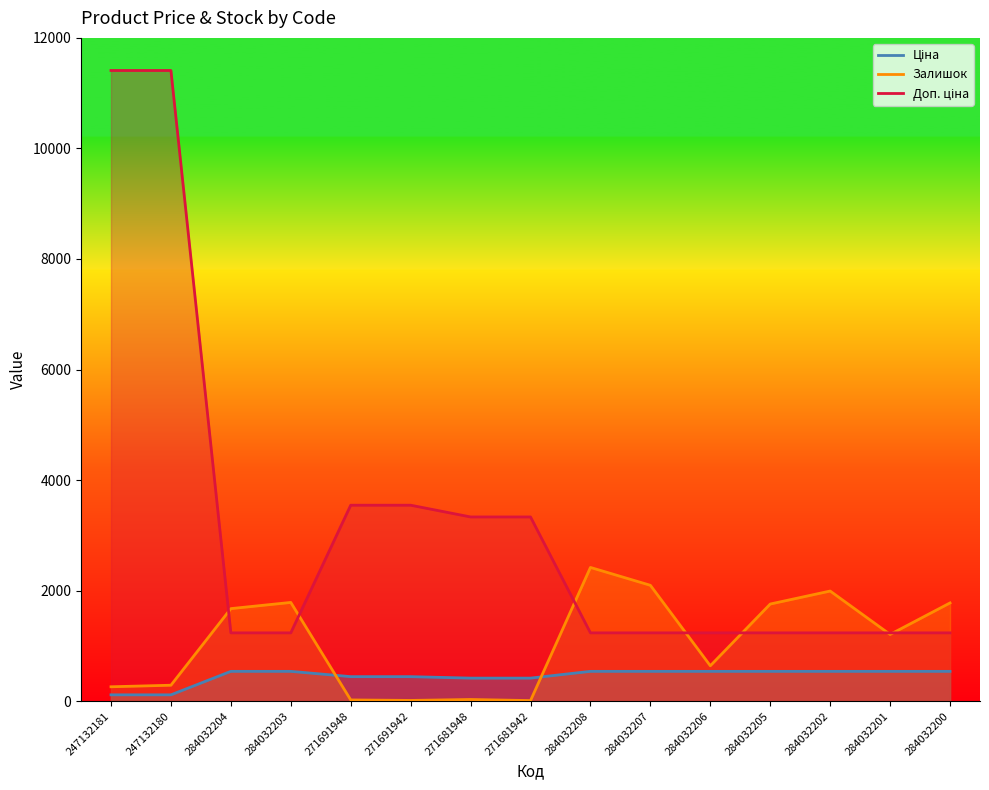

Between 271691948 and 284032202, which series saw the biggest shift?

Доп. ціна